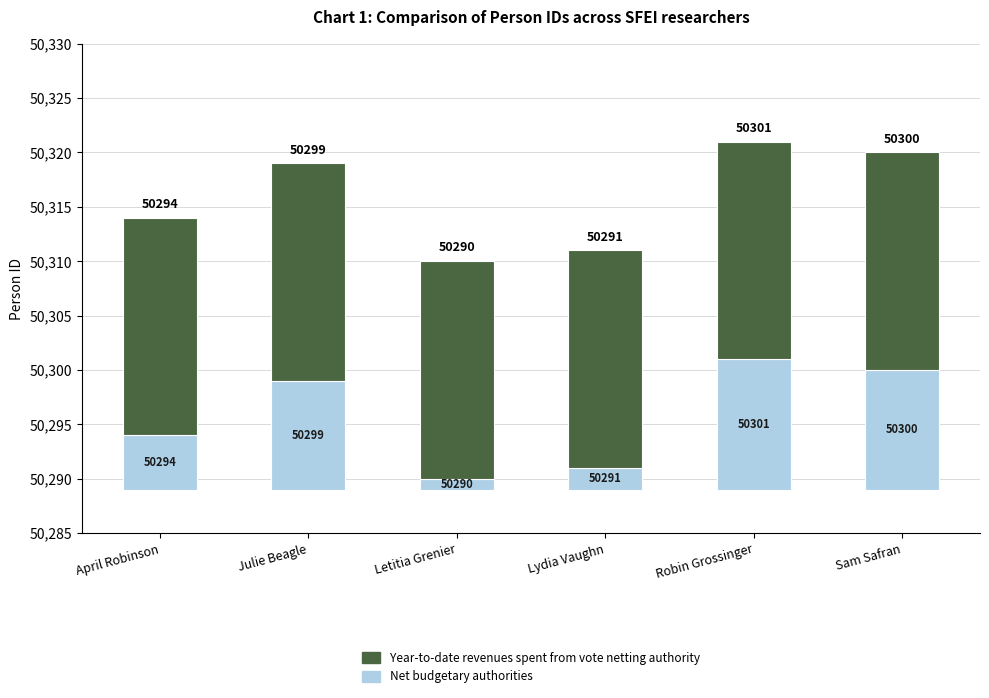

Does the chart contain any negative values?

No